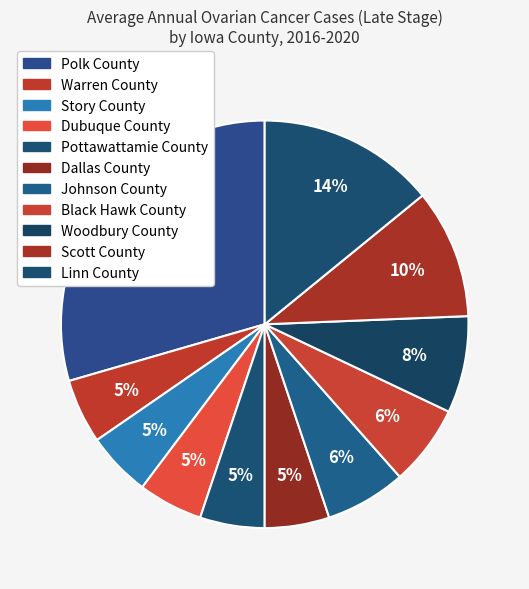

Which category has the biggest portion of the pie?

Polk County